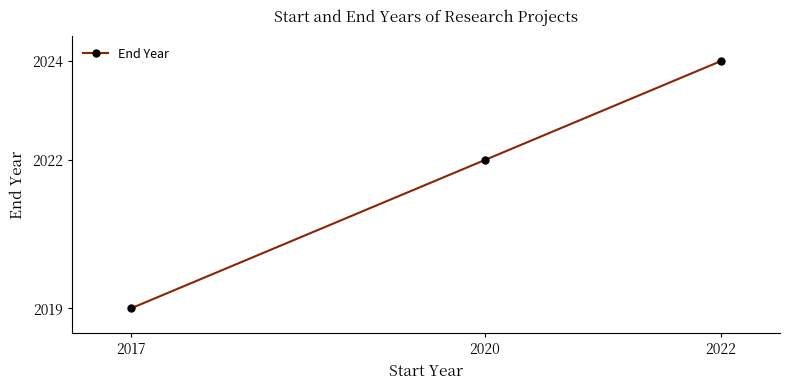

Is it true that the value at 2020 is 3039?

False